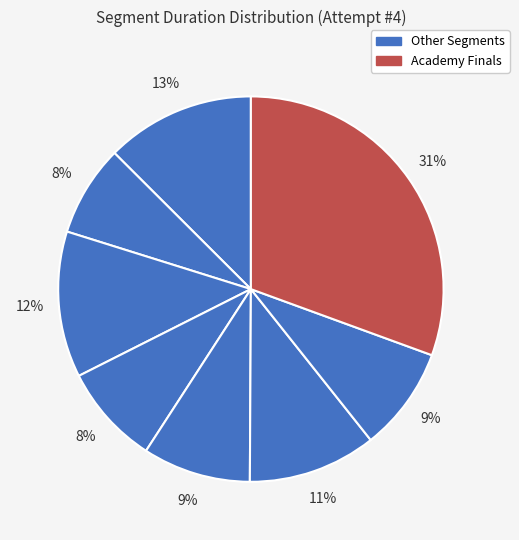

Count the number of slices in the pie.

8